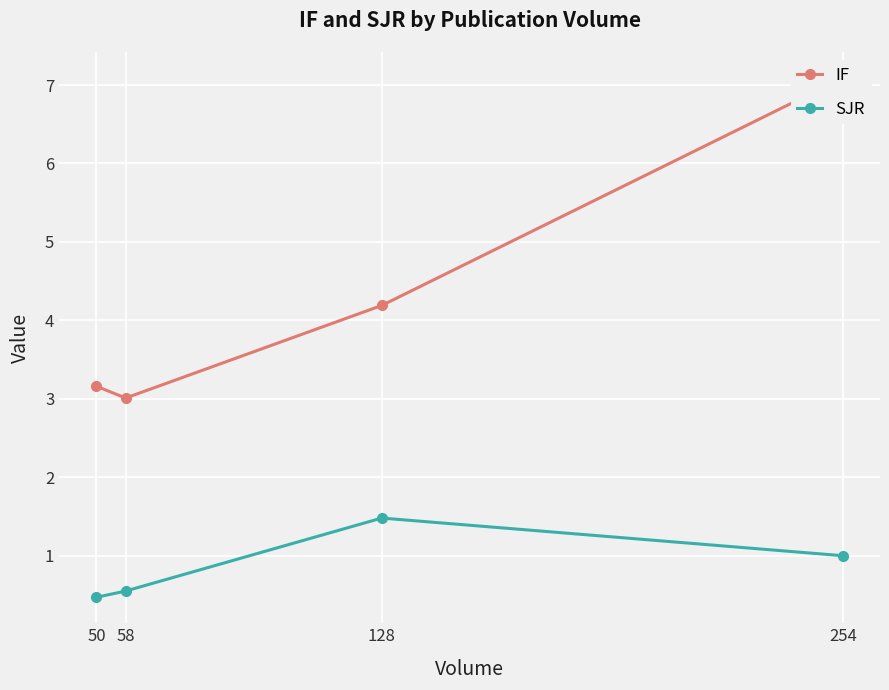

Rank the series by their maximum value, from highest to lowest.

IF, SJR